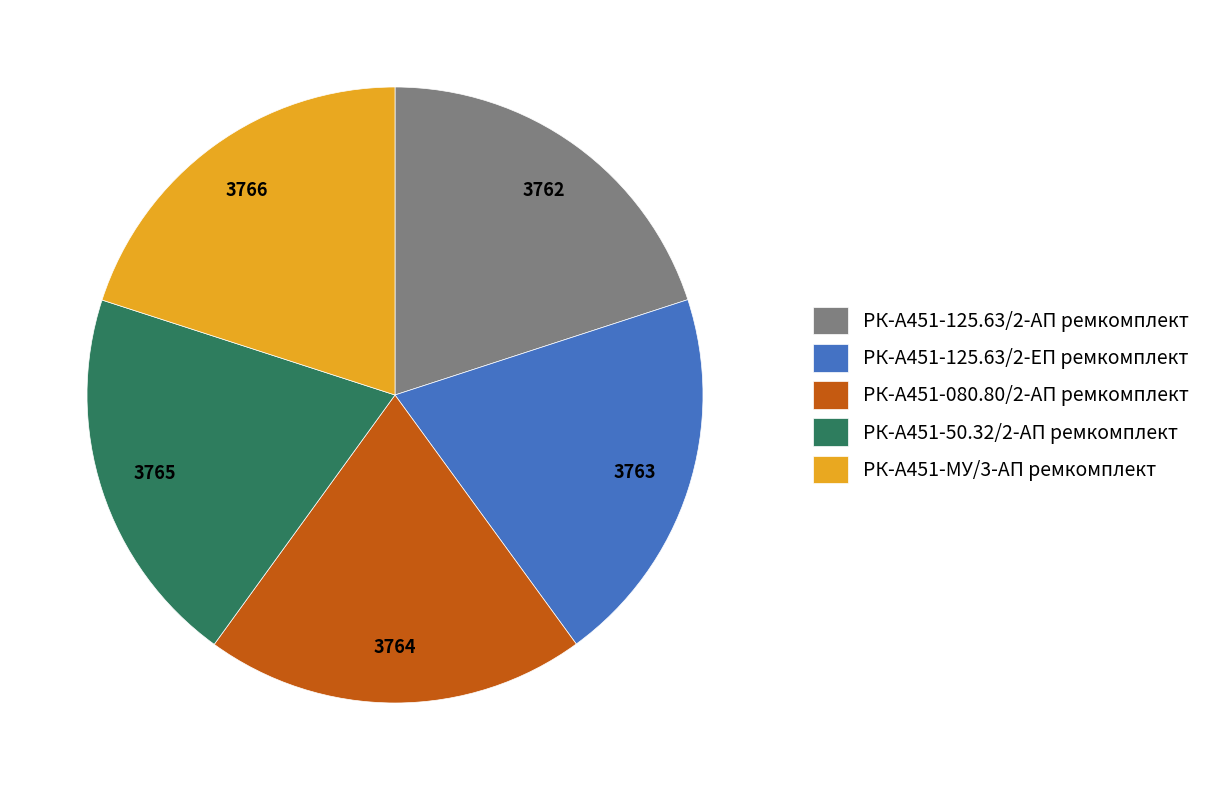

Do РК-А451-50.32/2-АП ремкомплект and РК-А451-080.80/2-АП ремкомплект together represent more than half of the pie?

No